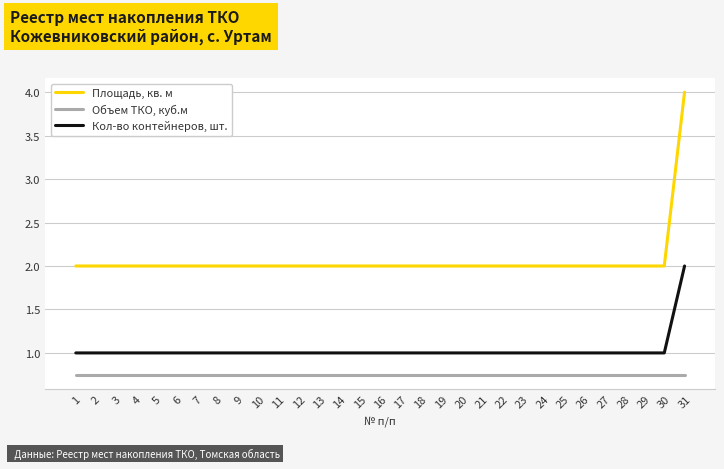

Which series has the largest range (max minus min)?

Площадь, кв. м